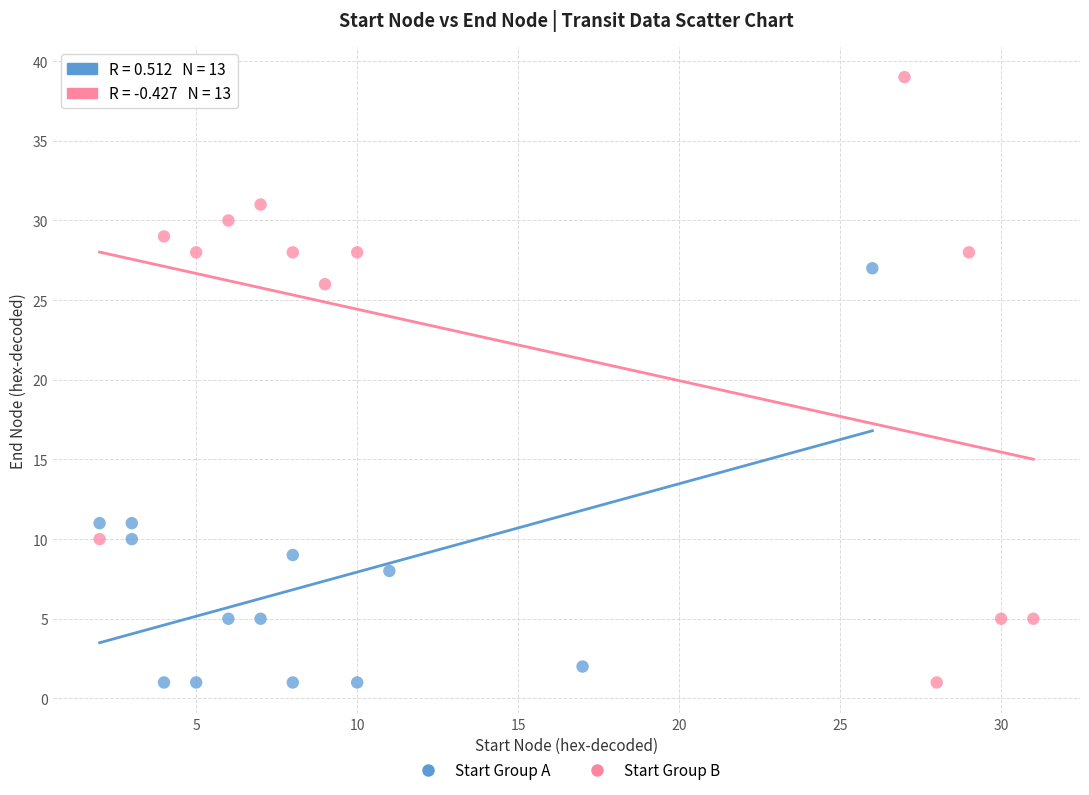

Which series has the largest Y range (max minus min)?

Start Group B